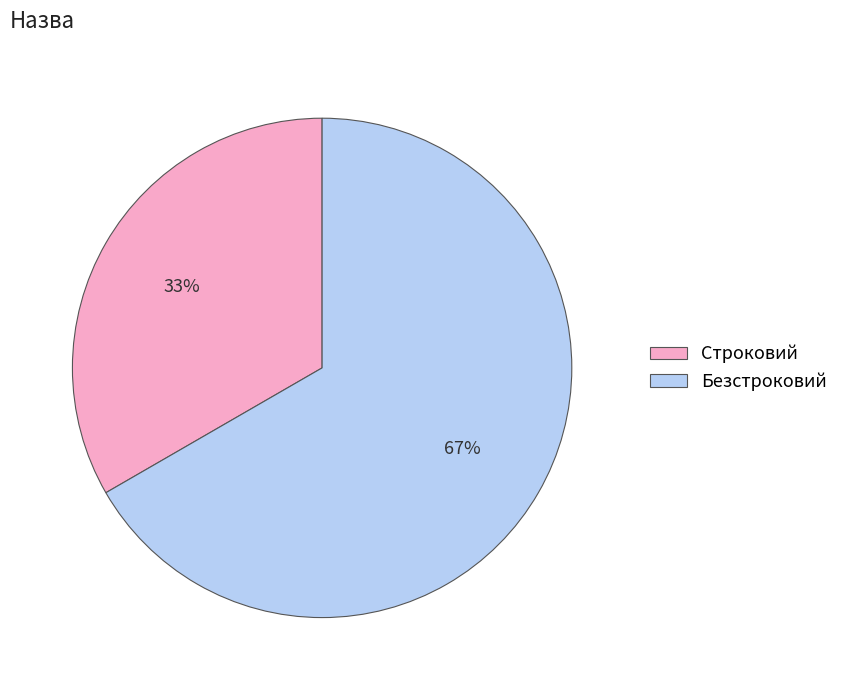

Rank the categories by value from lowest to highest.

Строковий, Безстроковий